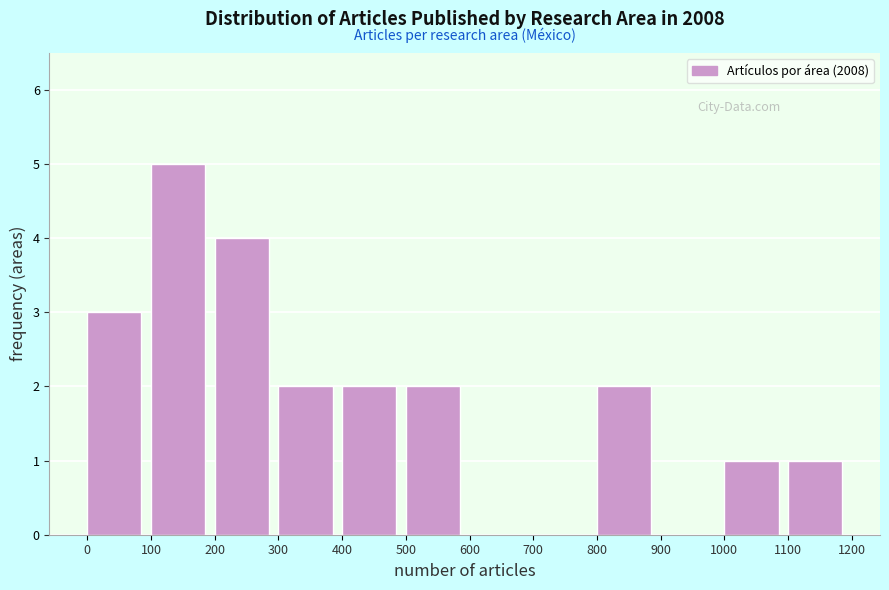

How tall is the bar that spans 400 to 500 on the x-axis? The values are not printed on the chart, so give them approximately, as read against the axis.

2